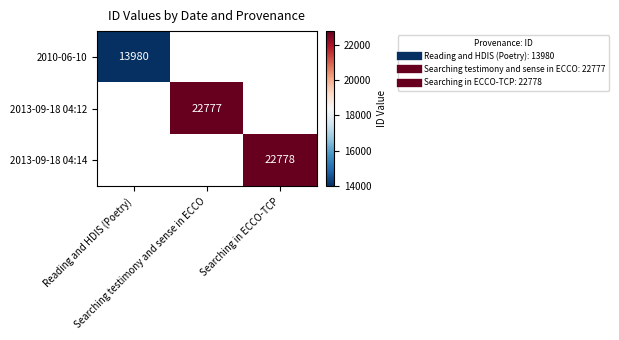

Rank the series by their maximum value, from lowest to highest.

2010-06-10, 2013-09-18 04:12, 2013-09-18 04:14